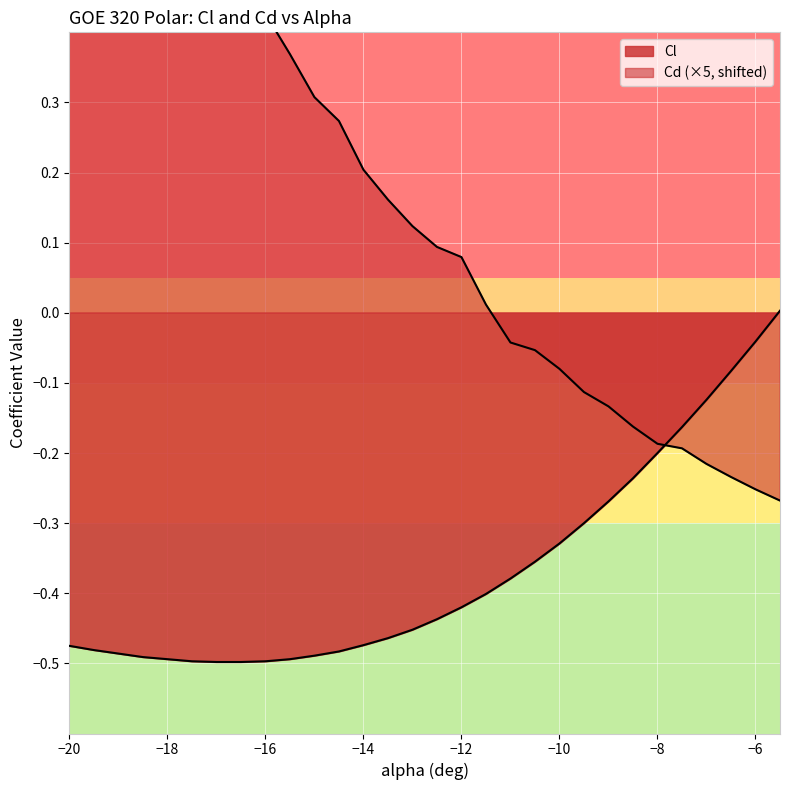

True or false: Cd has more than 2 interior local peaks.

False